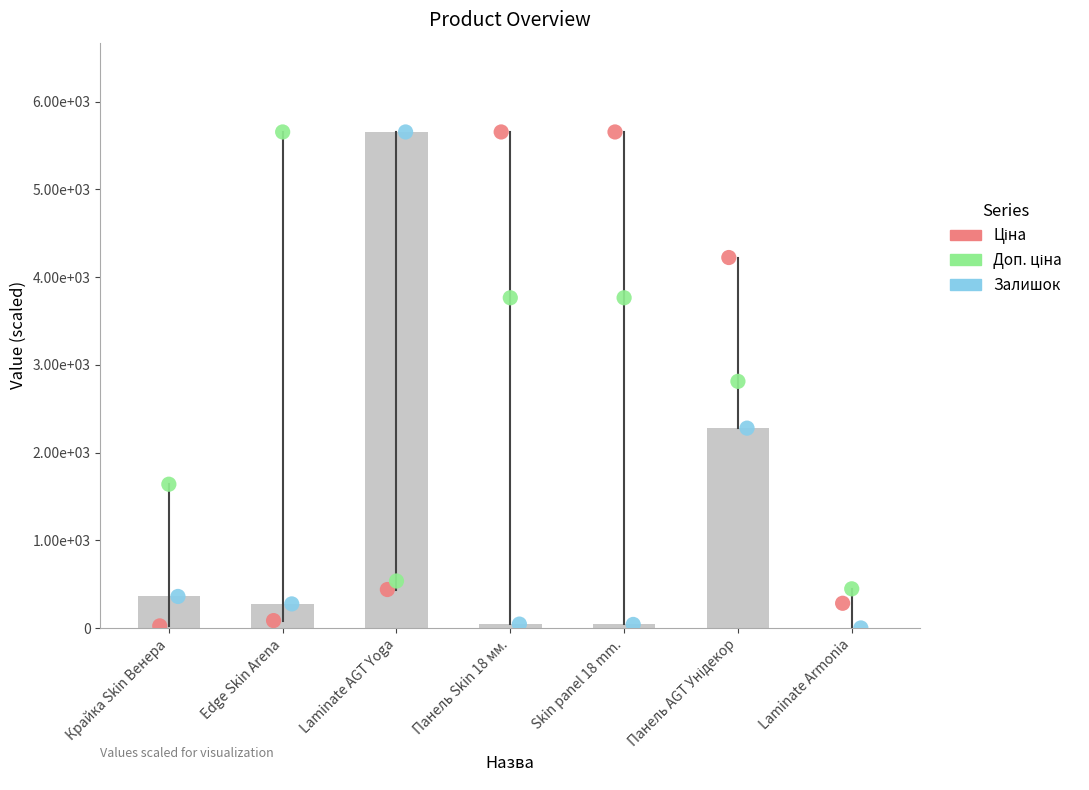

At how many categories does at least one series exceed 1215?

6